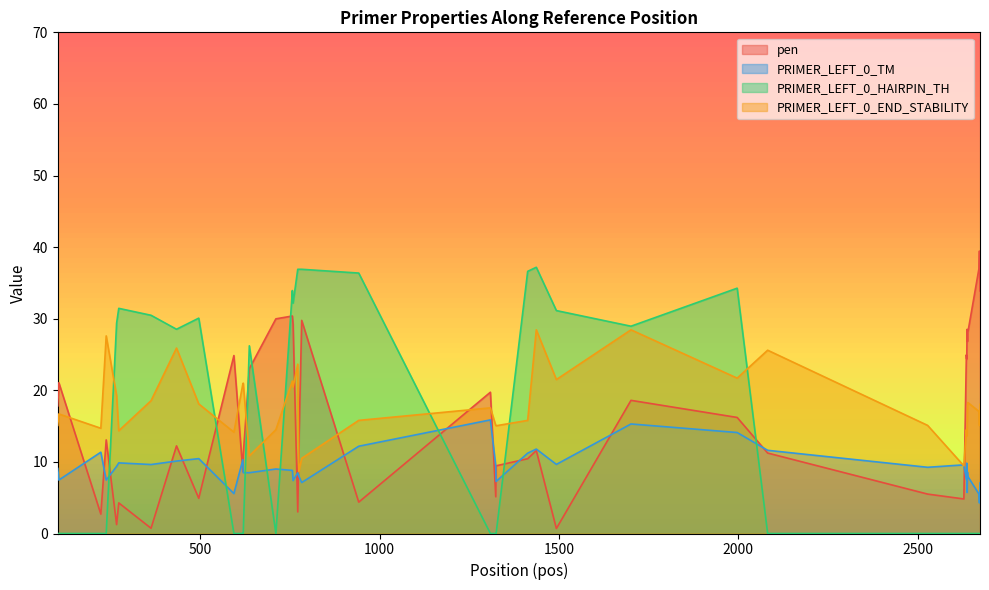

True or false: PRIMER_LEFT_0_TM and PRIMER_LEFT_0_HAIRPIN_TH cross at least once.

True